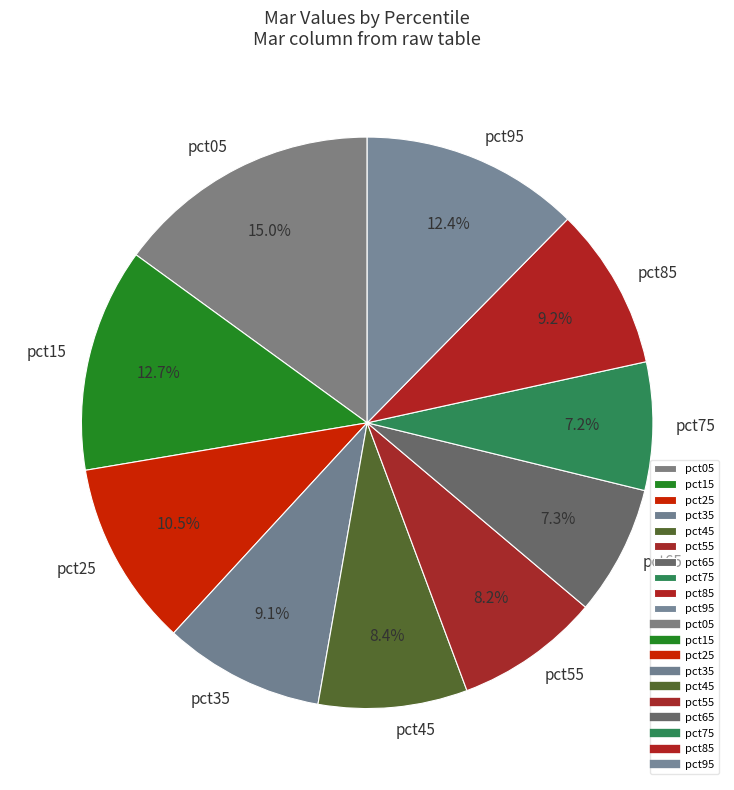

Between pct05 and pct55, which is larger?

pct05